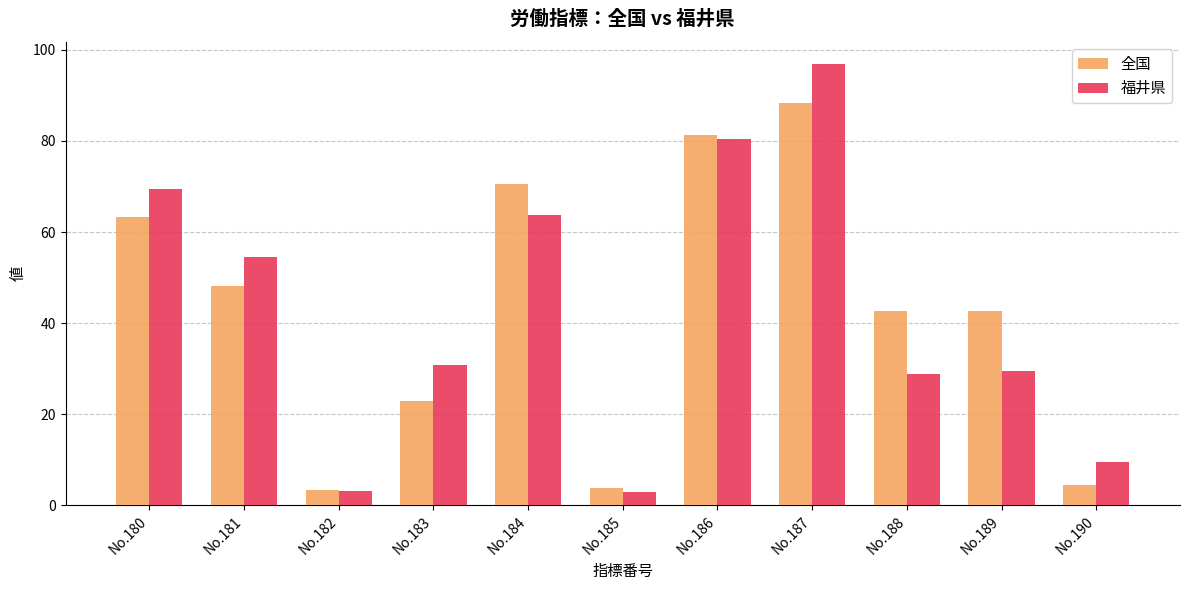

Is it true that 福井県 equals 29.5 at No.189?

True